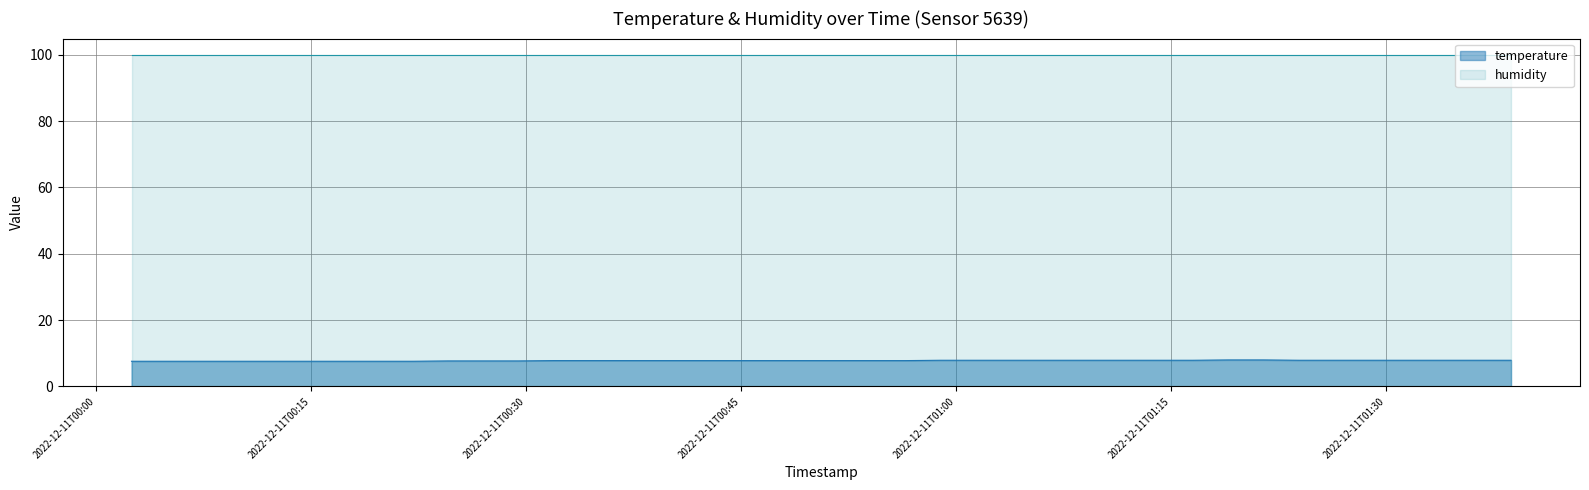

What is the sum of the values at 2022-12-11T00:34:23 and 2022-12-11T00:17:12?

15.4